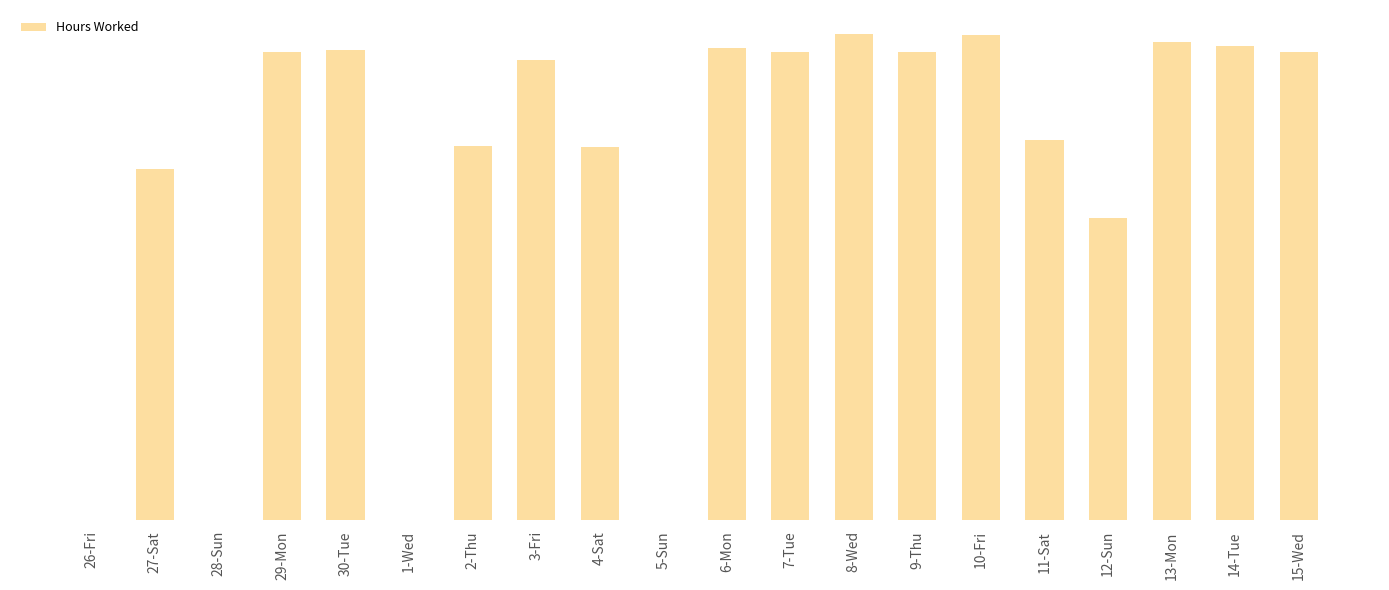

What is the change in value from 2-Thu to 5-Sun?

-11.5